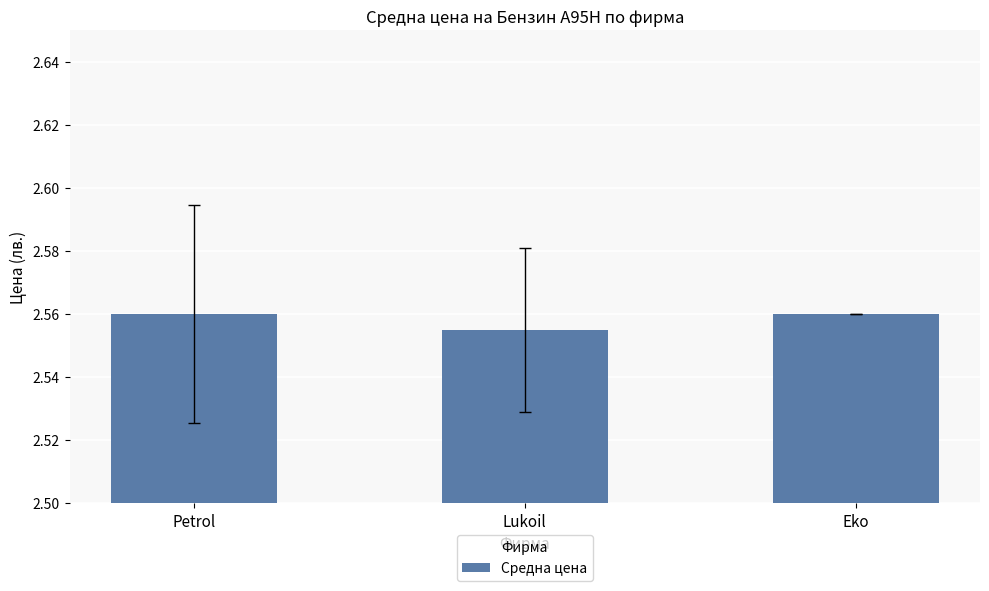

At which label is the value closest to 2?

Lukoil